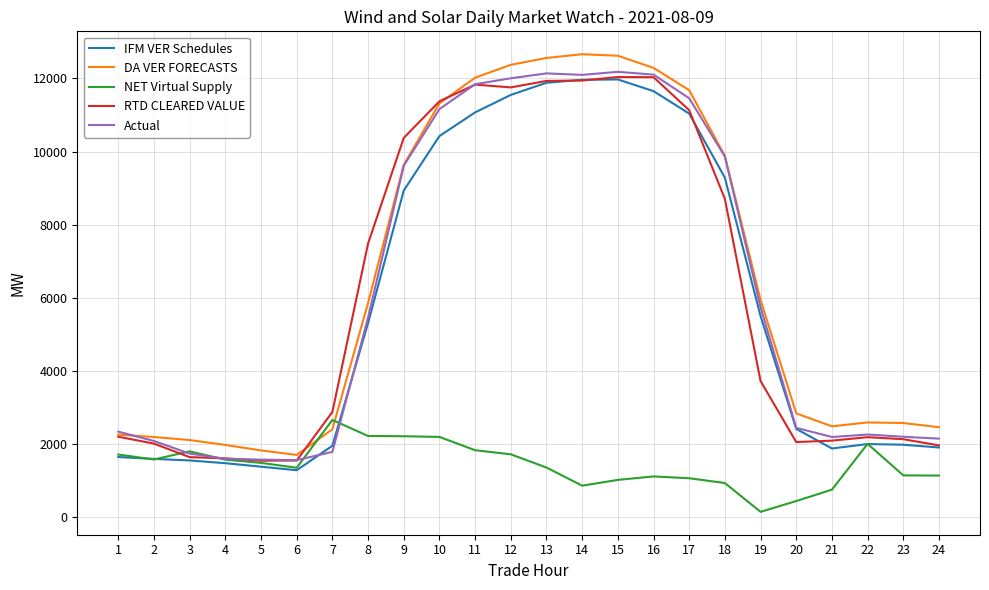

True or false: DA VER FORECASTS and IFM VER Schedules cross at least once.

False